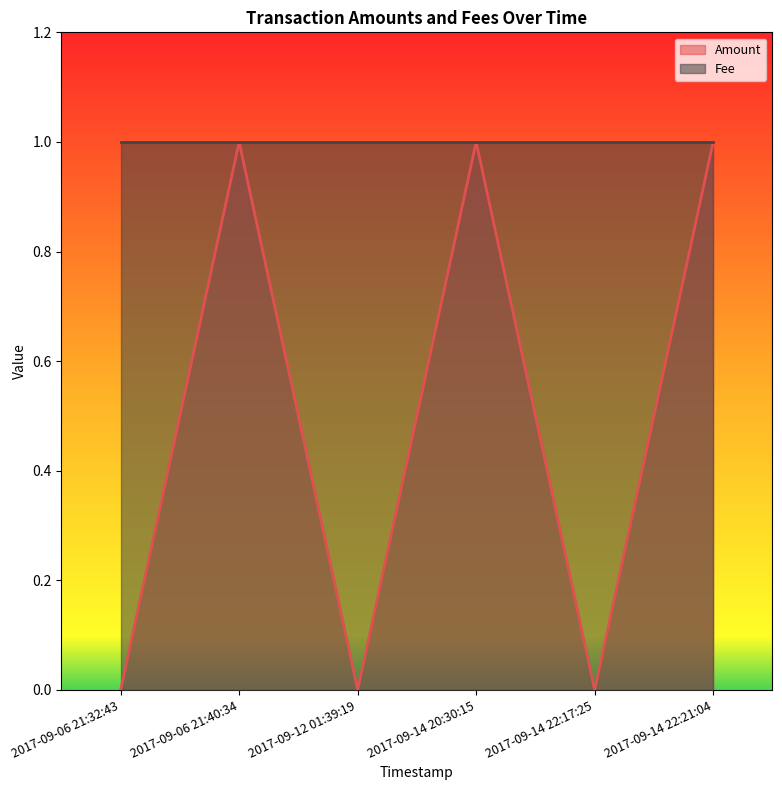

How many values are below 1?

3